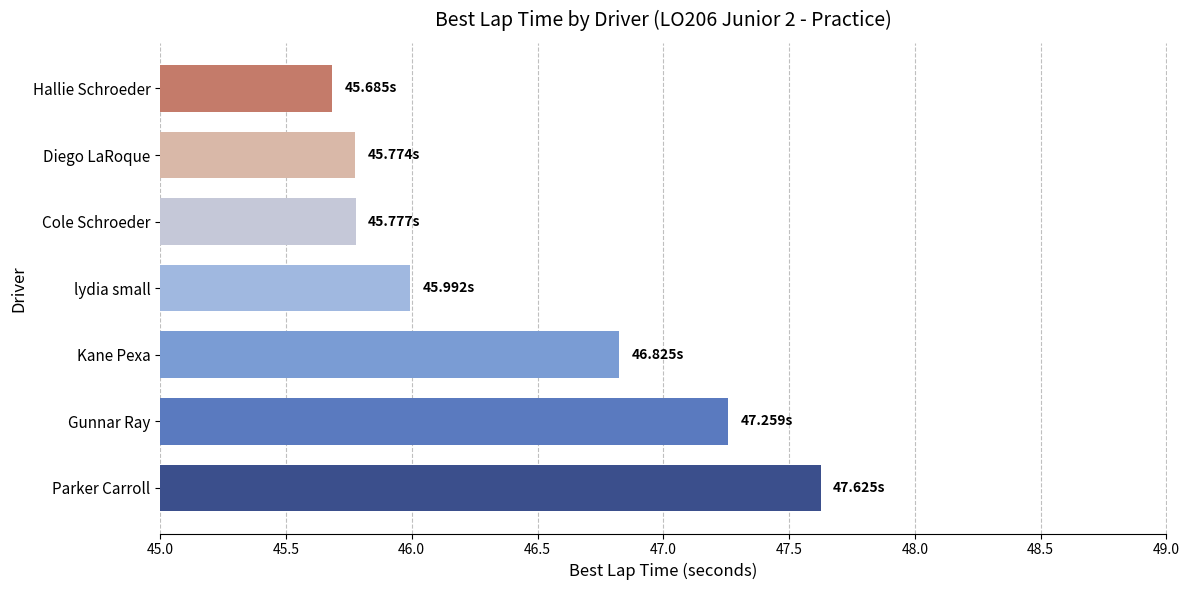

What is the ratio of the value at Cole Schroeder to the value at Parker Carroll?

1.0